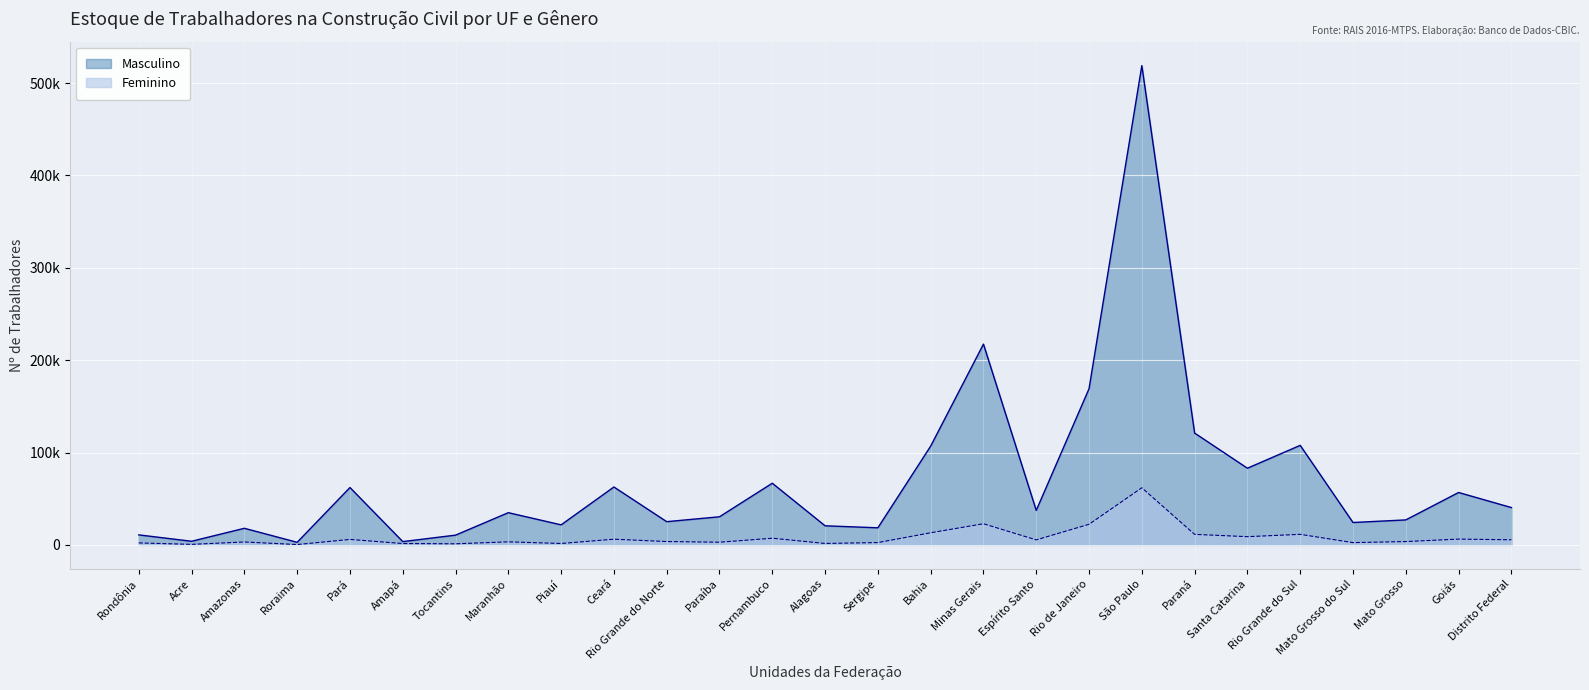

True or false: Masculino has more than 0 interior local peaks.

True